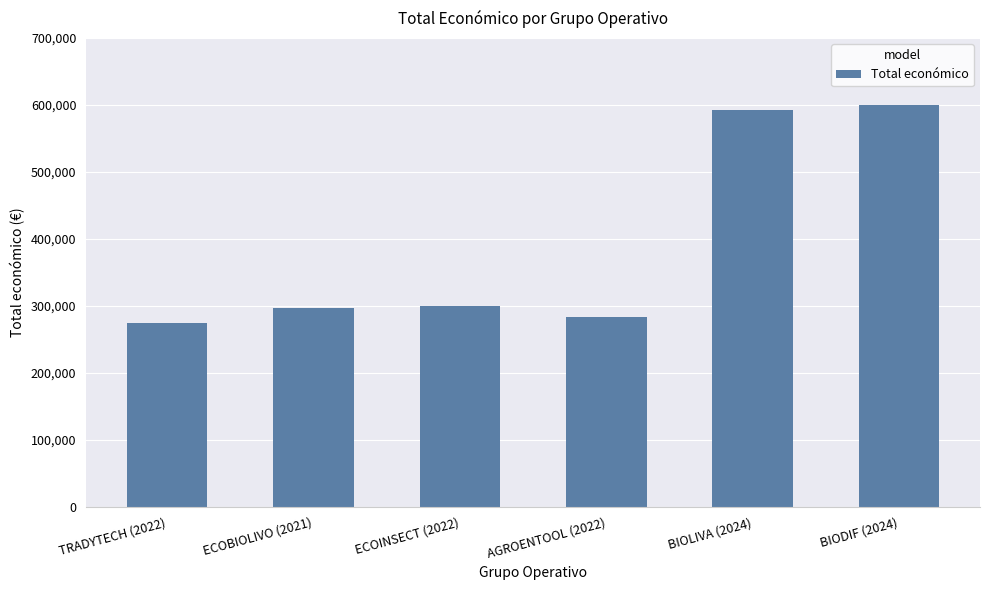

How many data points are less than 299998?

3